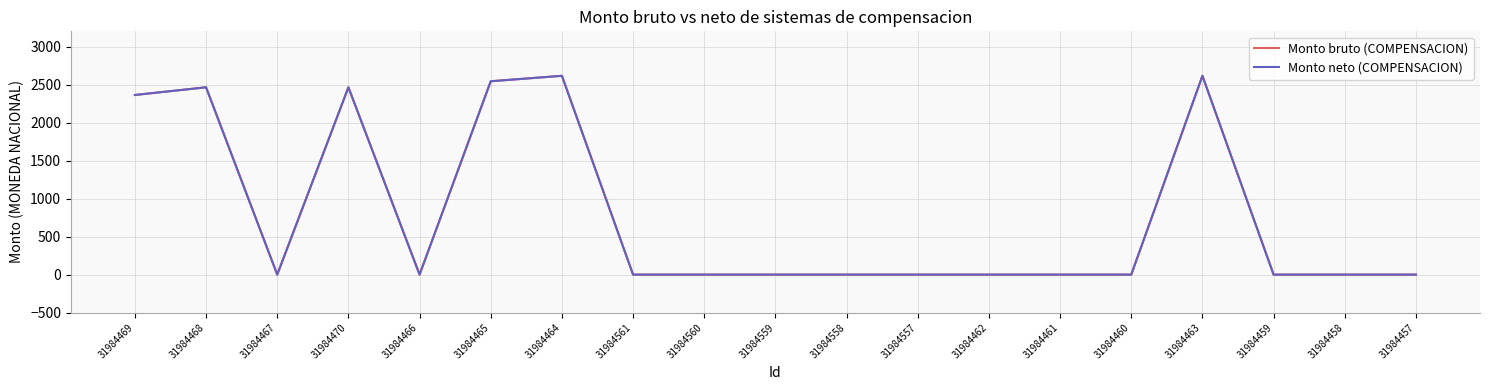

True or false: Monto neto (COMPENSACION) and Monto bruto (COMPENSACION) intersect in this chart.

False